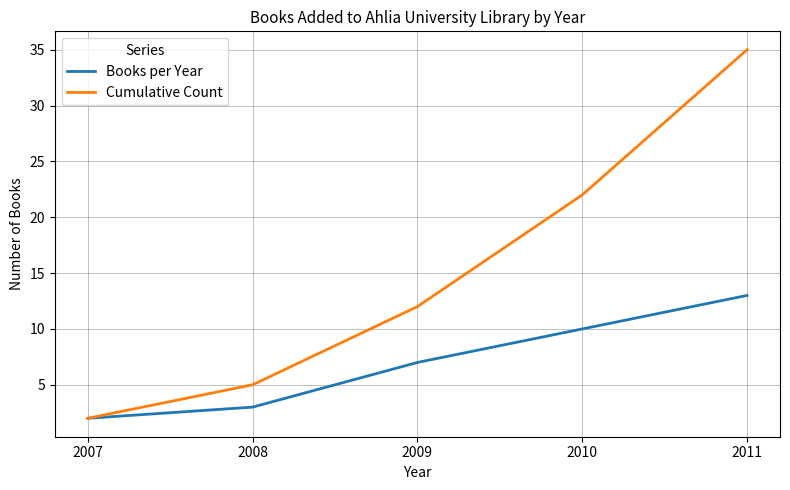

List the labels in order of Books per Year value, largest first.

2011, 2010, 2009, 2008, 2007